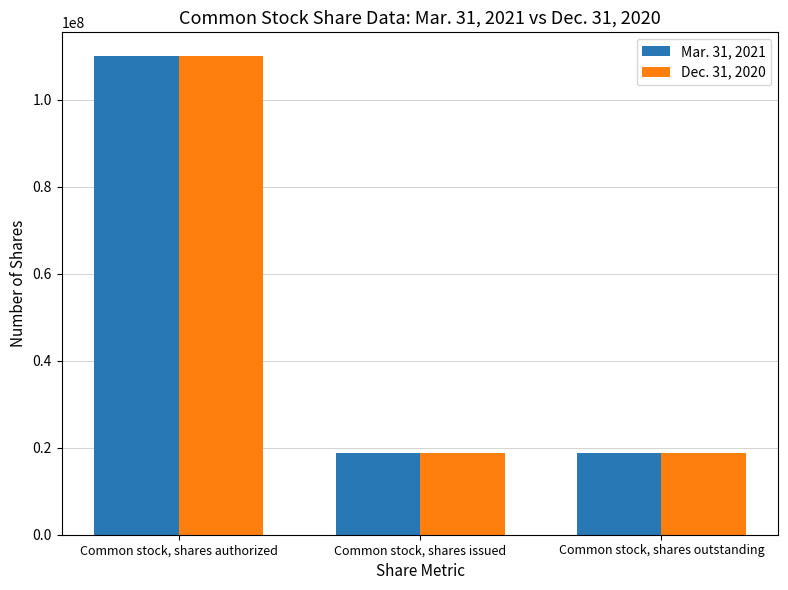

What is the label of the 2nd bar from the left?

Common stock, shares issued